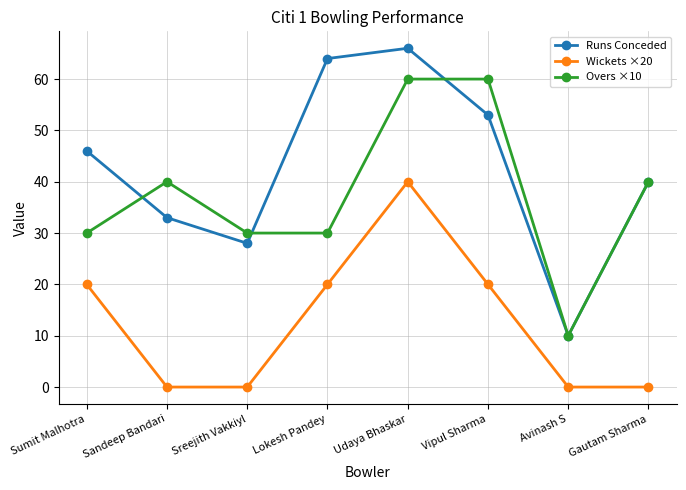

Read the Overs ×10 value at Vipul Sharma.

60